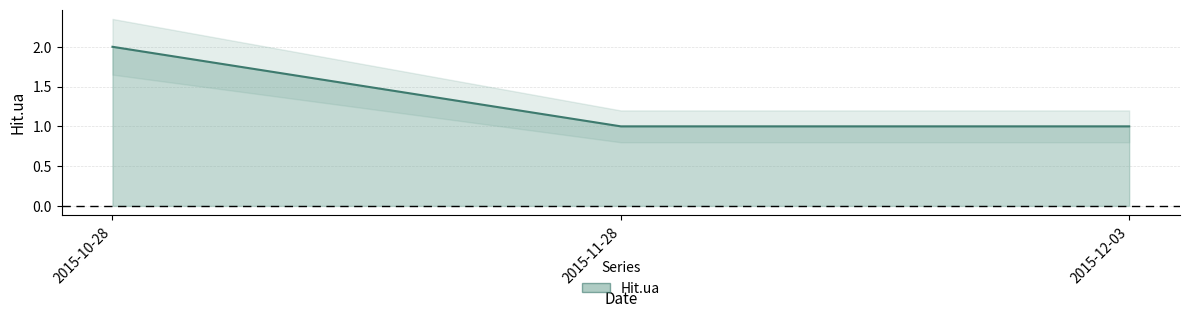

Reading right to left, list all the values displayed in this chart.

2015-12-03=1	2015-11-28=1	2015-10-28=2